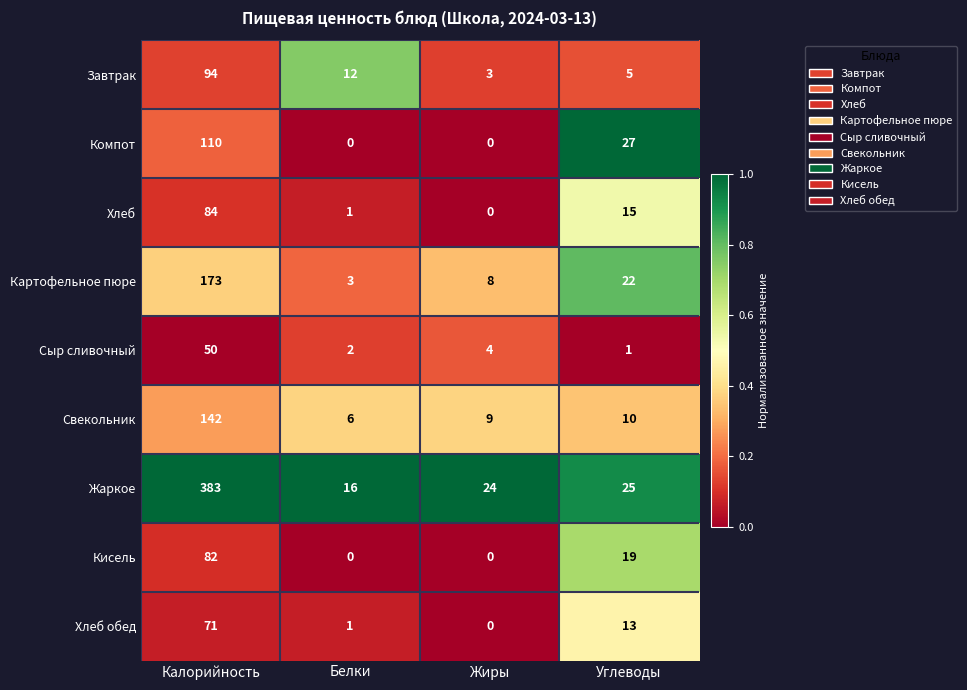

What is the difference between the highest and lowest values at Белки?

16